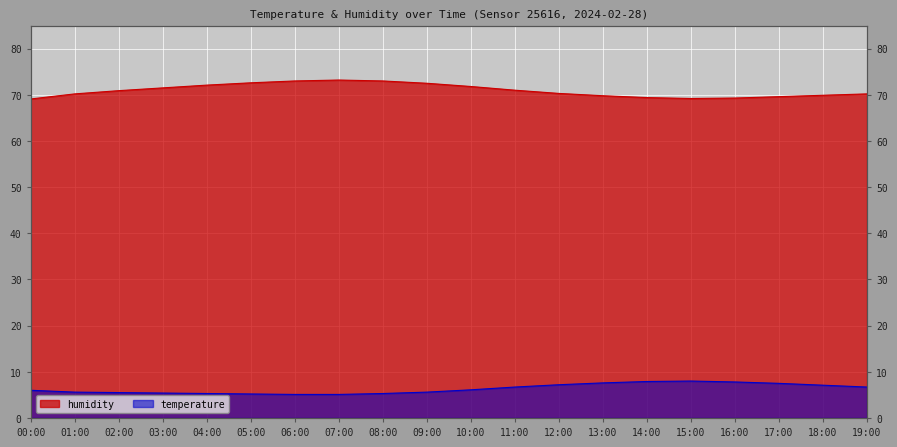

What position from the right is 09:00?

11